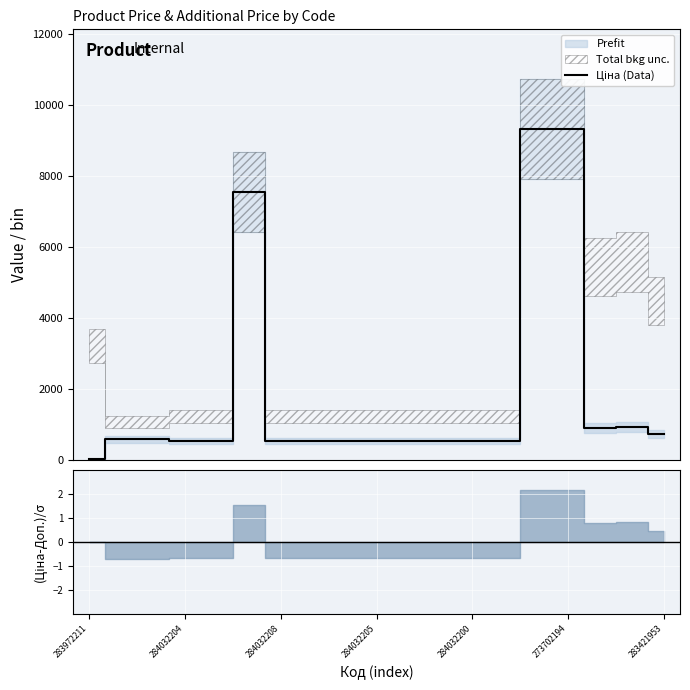

What is the value of the 13th point from the left?

535.4